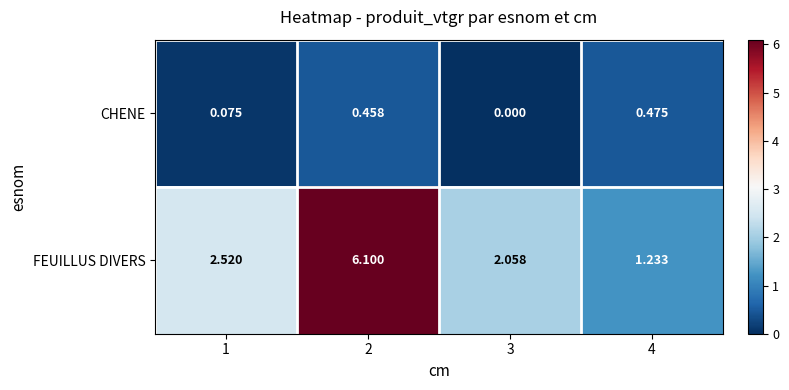

Rank the series by their average value, from highest to lowest.

FEUILLUS DIVERS, CHENE